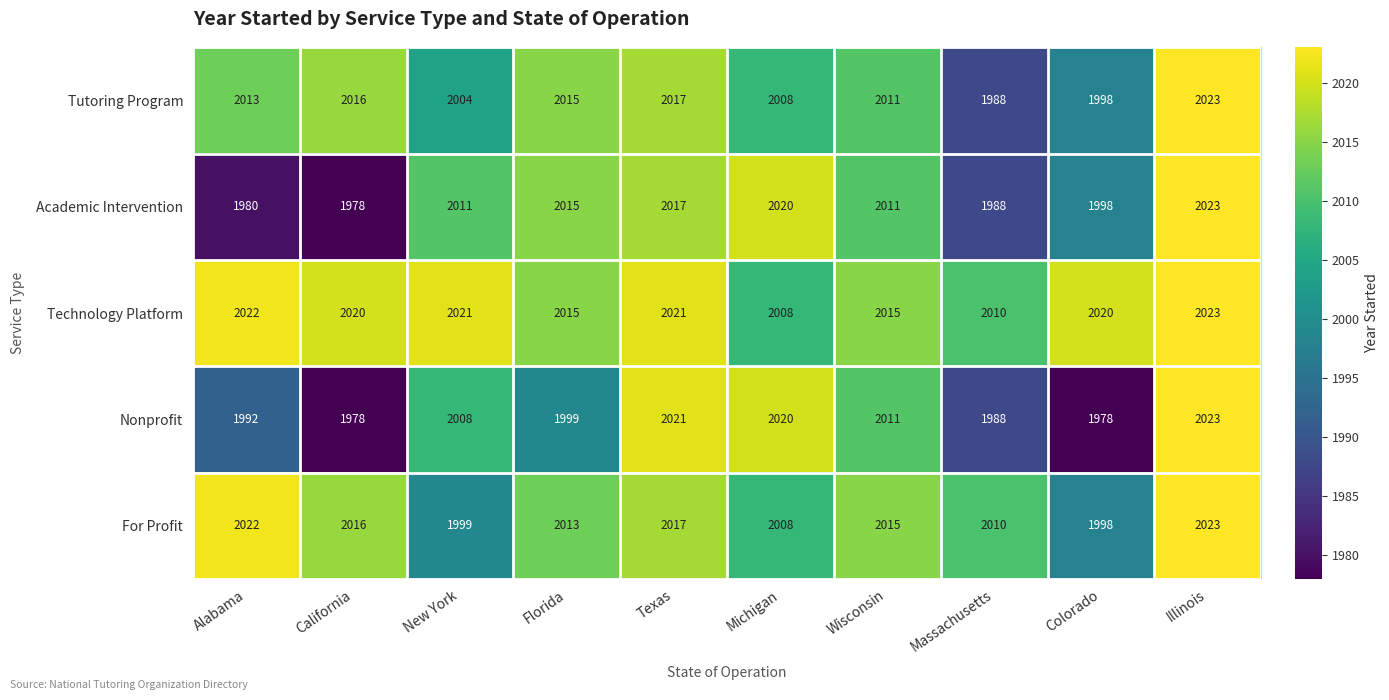

Which series changed the most between Texas and Wisconsin?

Nonprofit